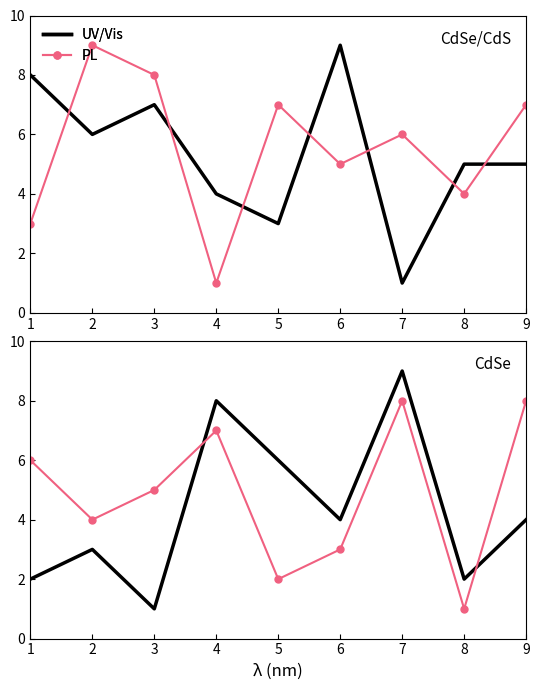

What is the lowest value of the UV/Vis series?

1